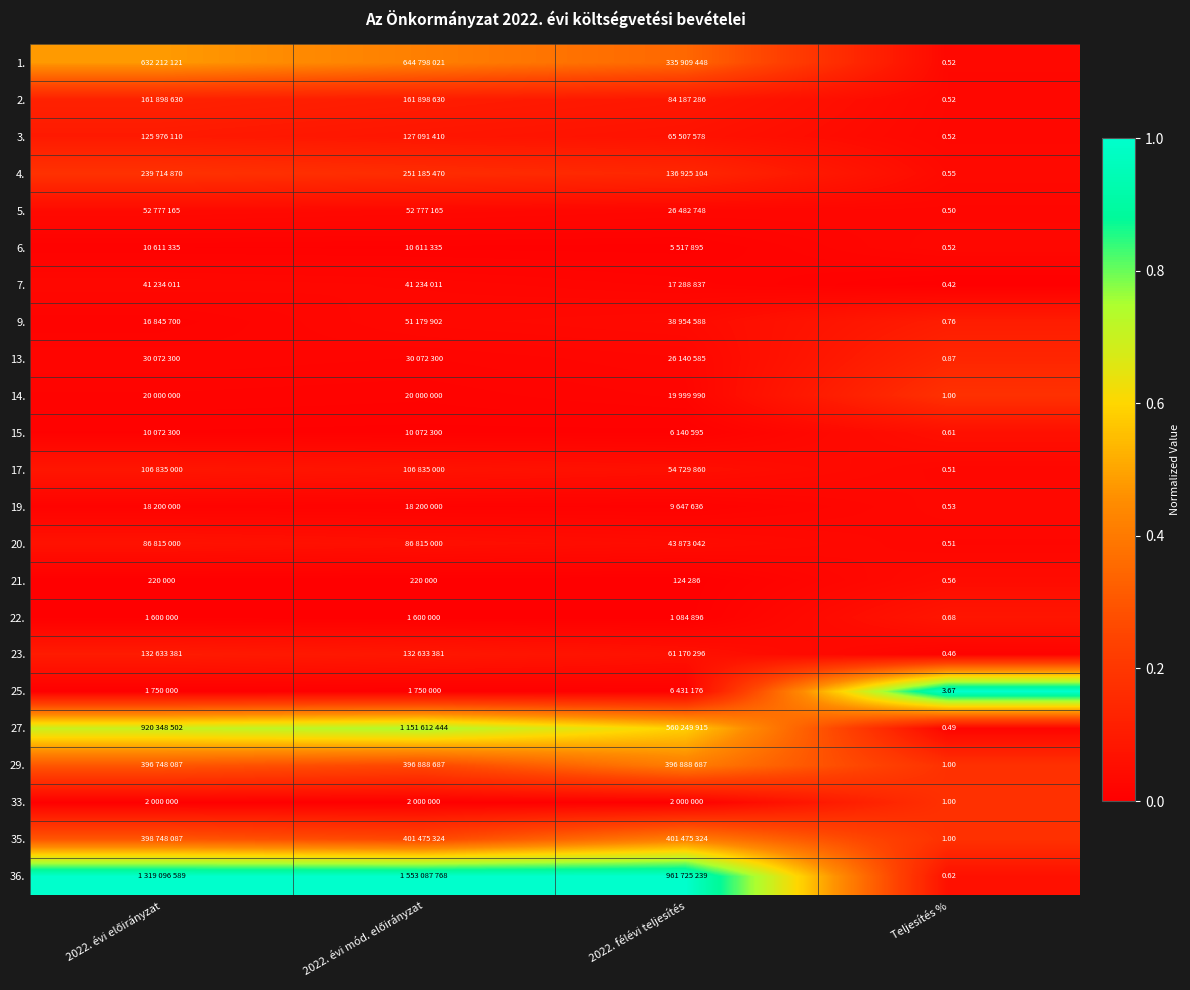

Rank the categories by 7. value from highest to lowest.

2022. évi előirányzat, 2022. évi mód. előirányzat, 2022. félévi teljesítés, Teljesítés %